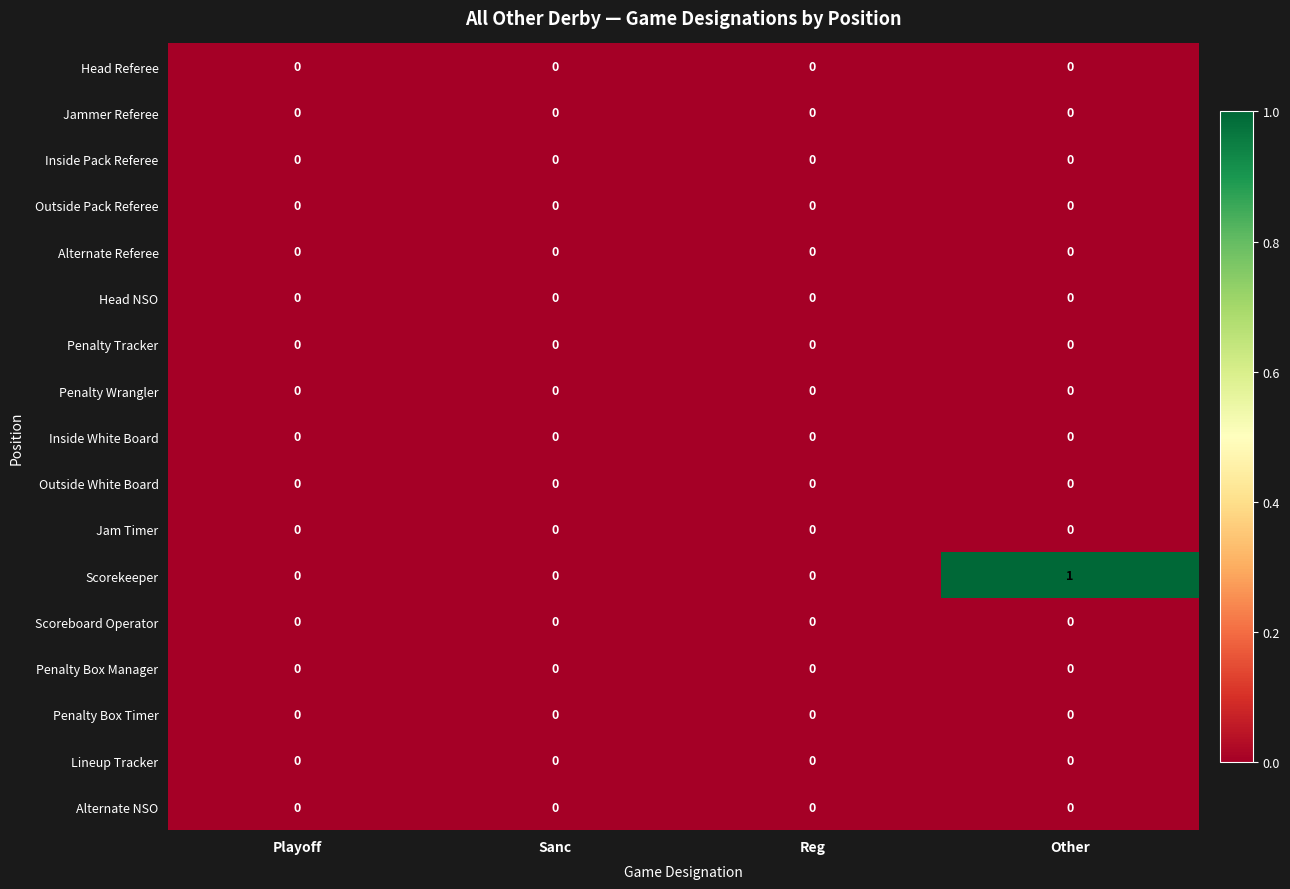

Between Reg and Other, which series saw the biggest shift?

Scorekeeper